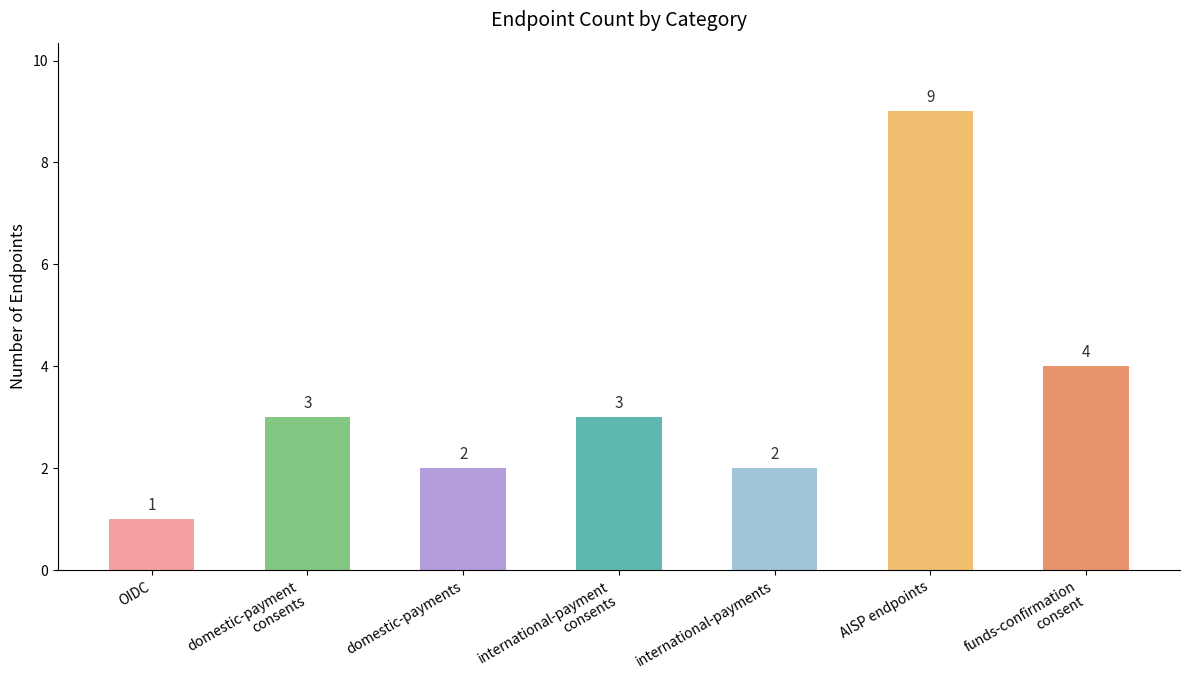

Reading left to right, what are all the values shown in this chart?

1	3	2	3	2	9	4